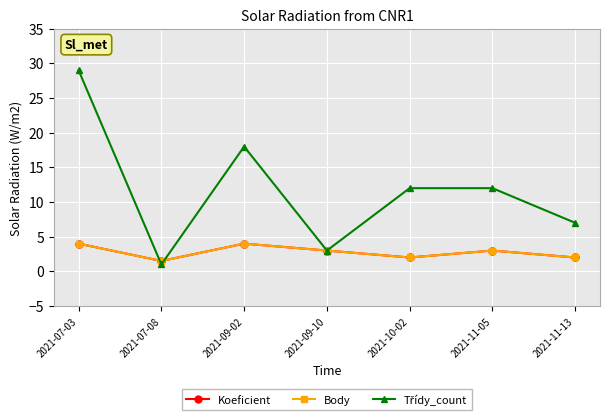

Which series has the widest spread of values?

Třídy_count